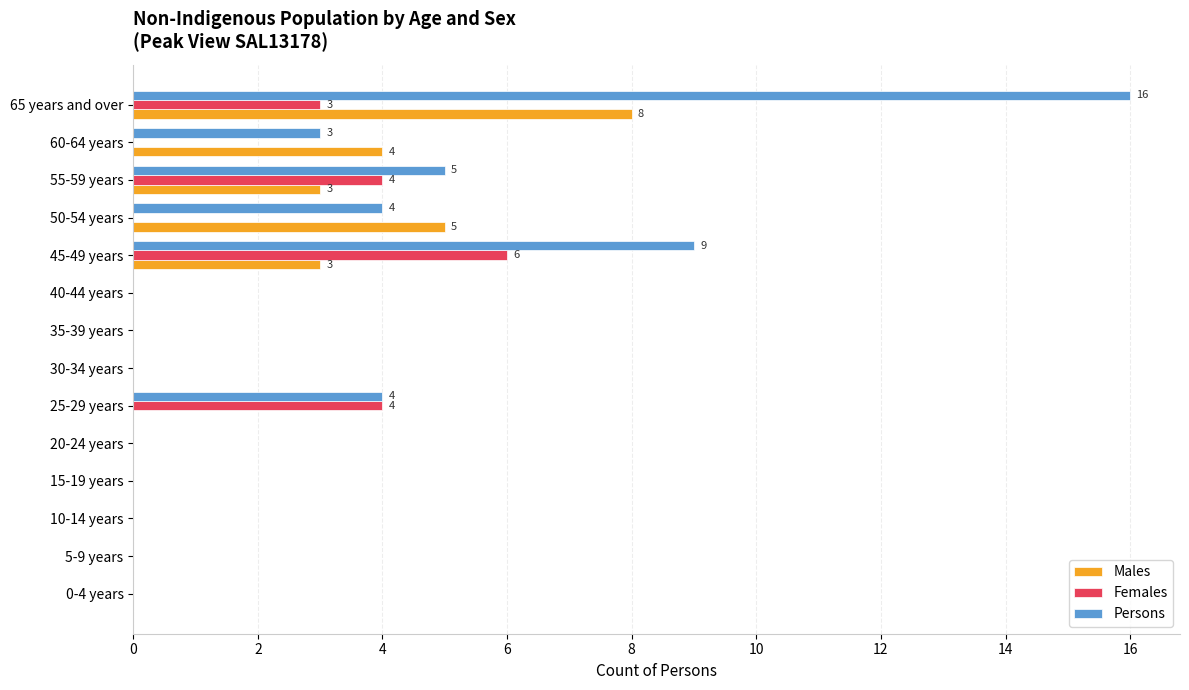

What is the sum of all Females values?

17